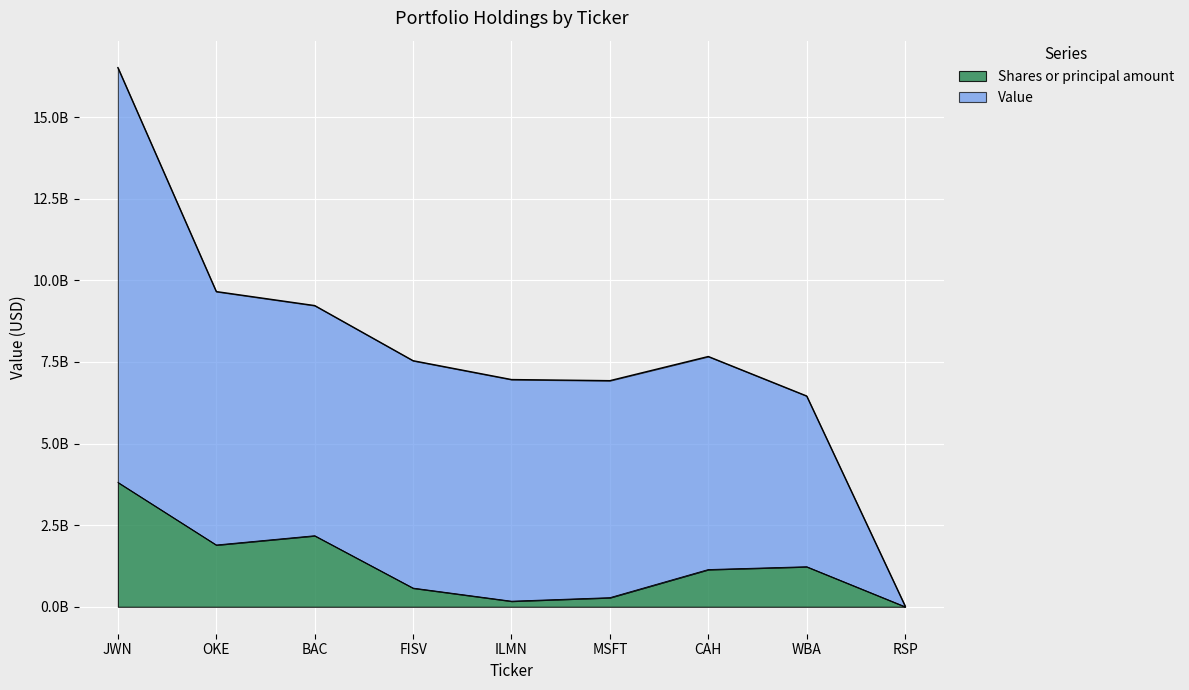

At which label does Value first exceed 7538289895?

JWN